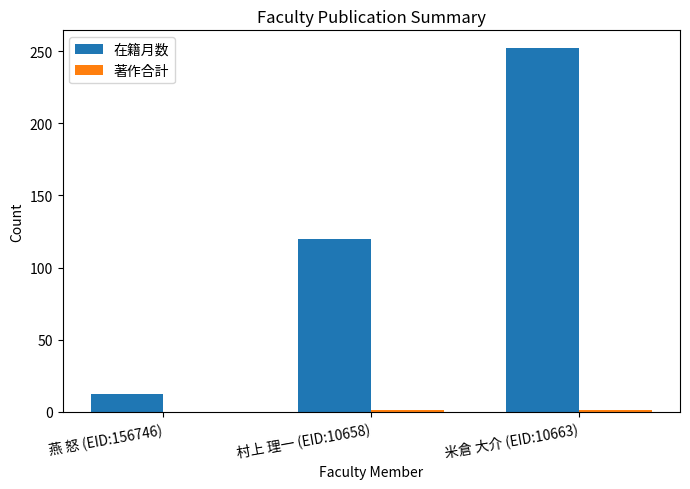

The value of 在籍月数 at 燕 怒 (EID:156746) is 12. True or false?

True